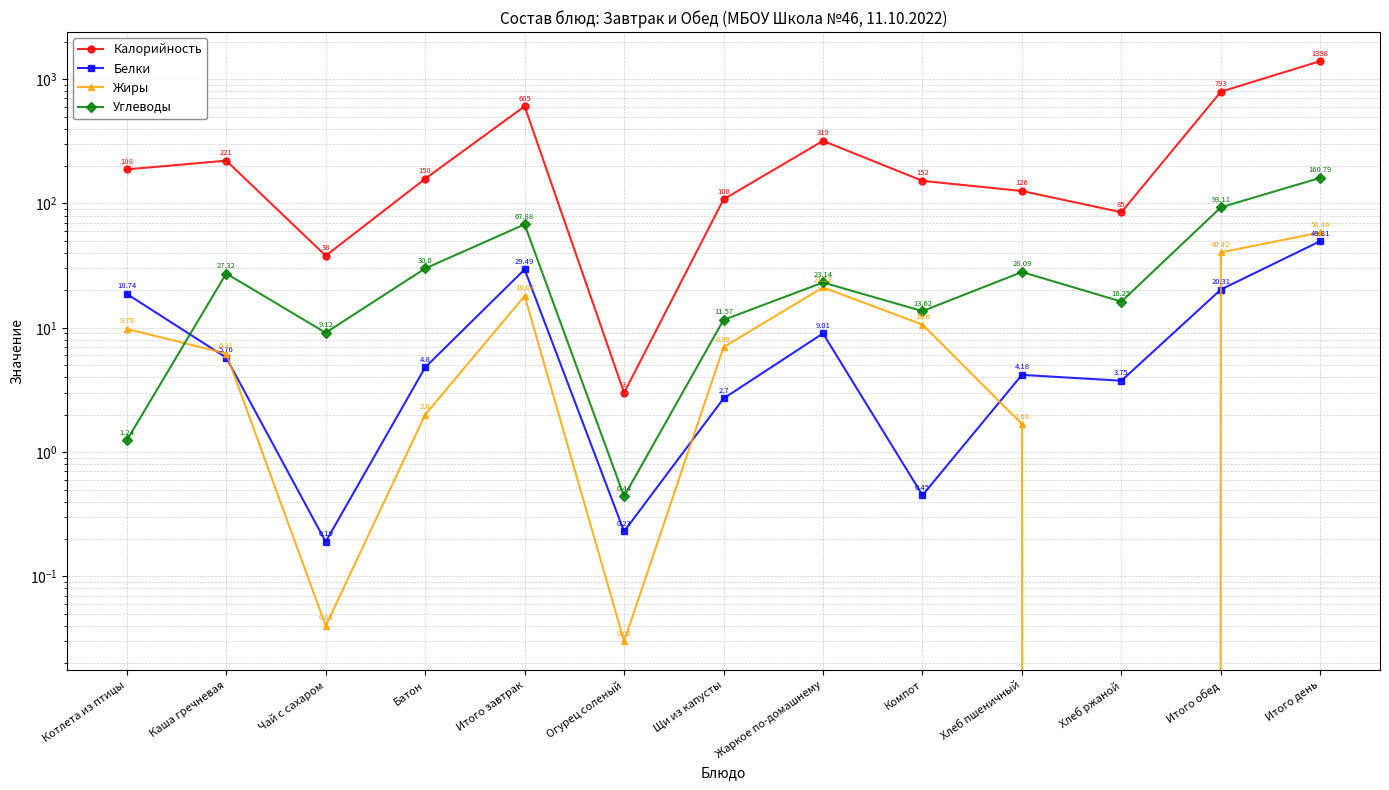

How many interior local valleys does the Белки series have?

4